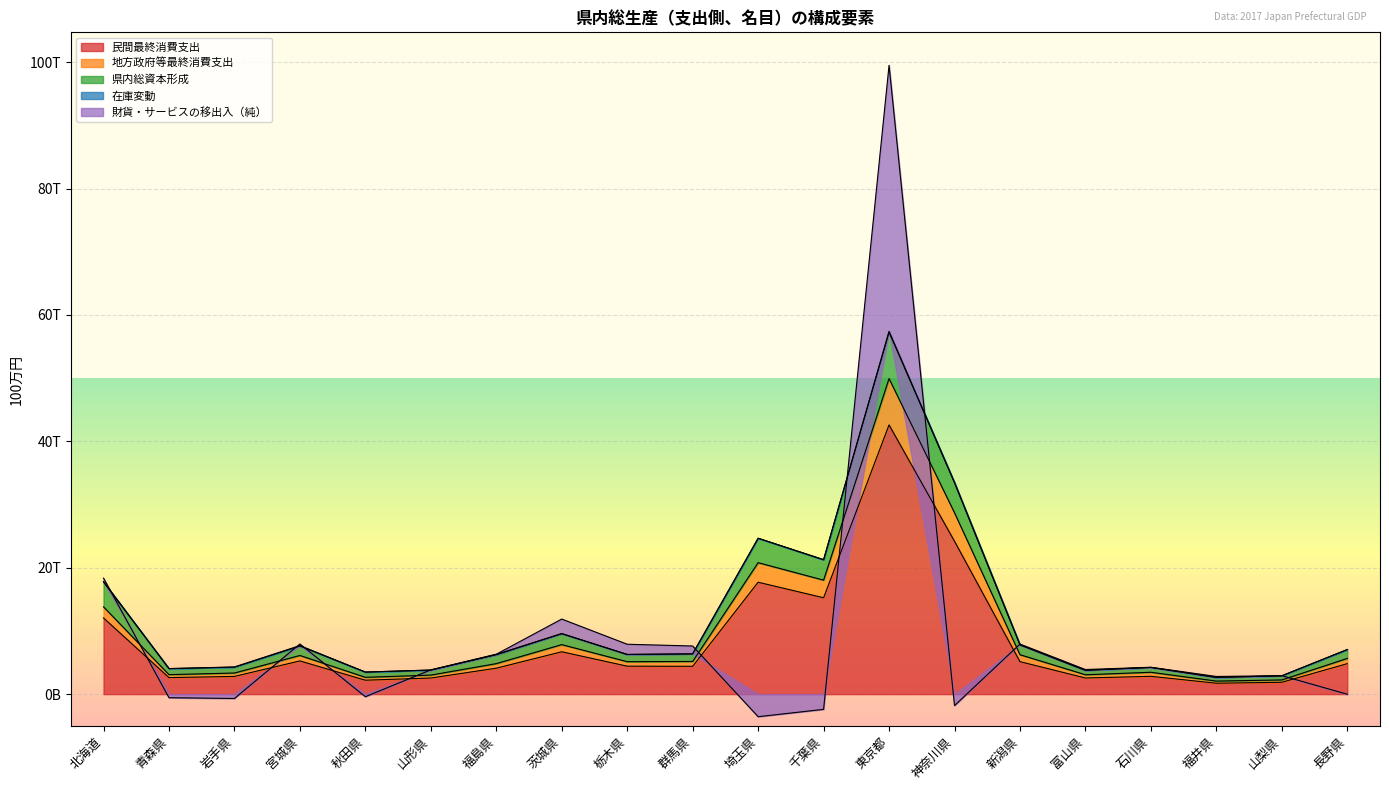

At how many categories does at least one series exceed 42765624?

1